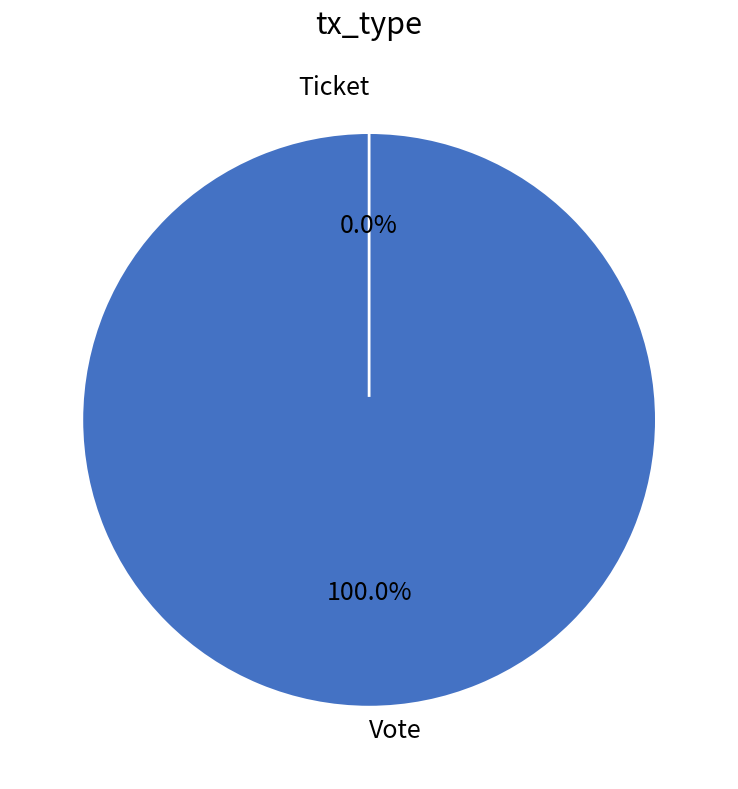

Combined, do Vote and Ticket account for over 50%?

Yes